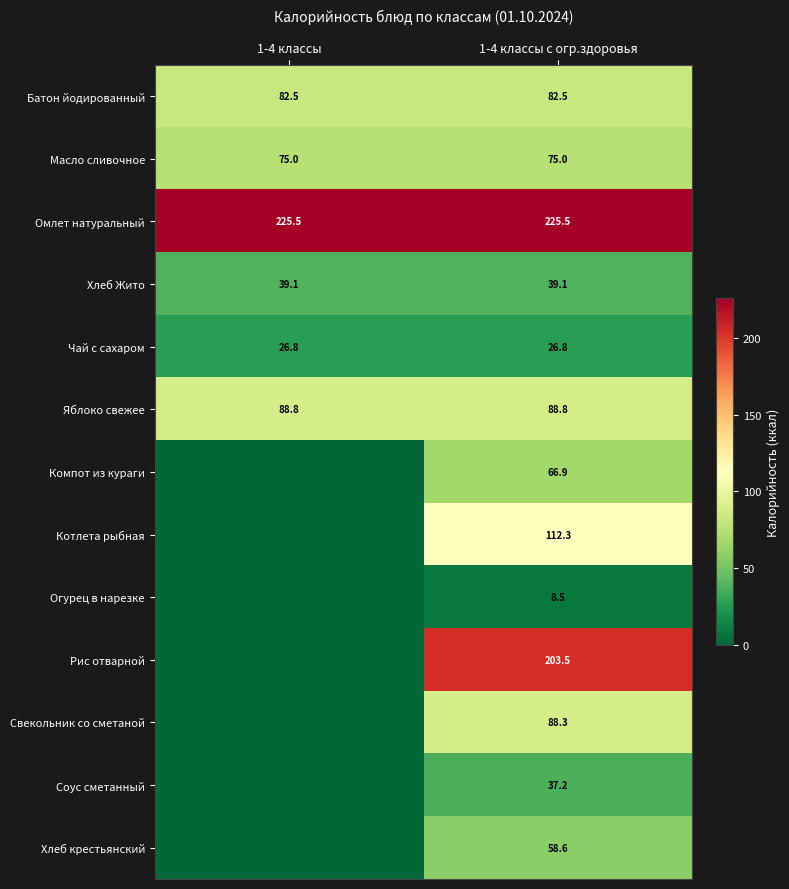

What value does the Масло сливочное series have at 1-4 классы с огр.здоровья?

75.0